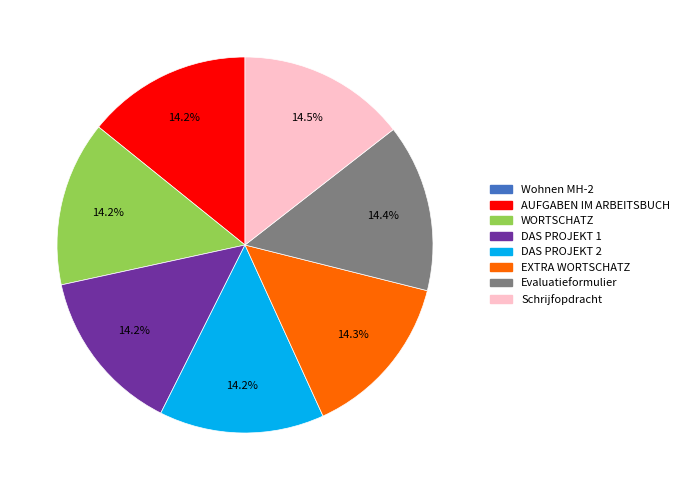

To the nearest percent, what is the difference between the largest and smallest slice percentages?

14%